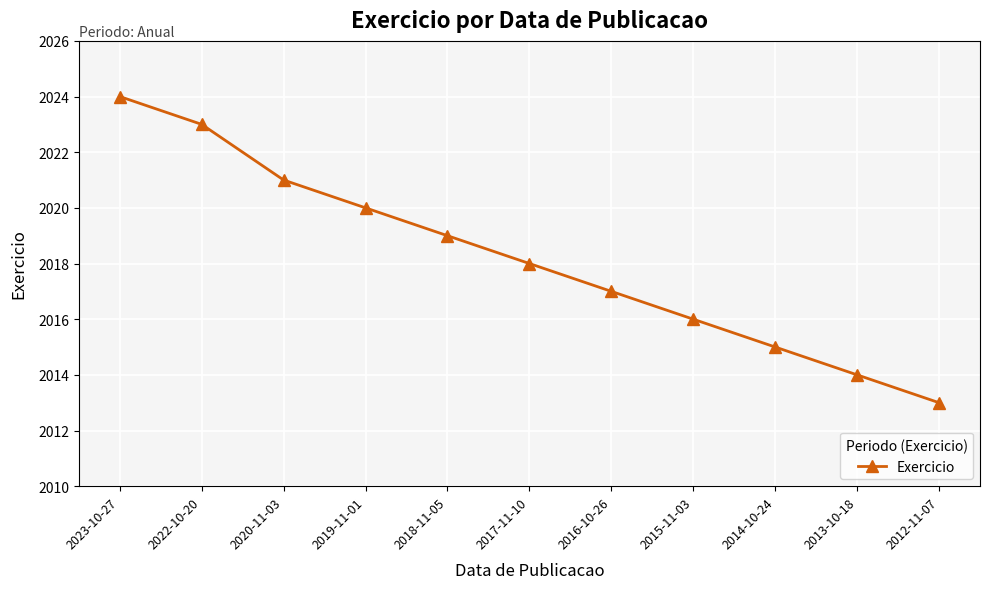

What is the sum of the values at 2018-11-05 and 2016-10-26?

4036